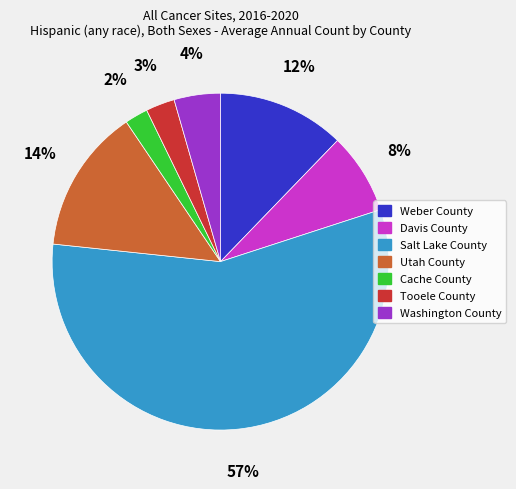

Which slice represents more than half of the pie?

Salt Lake County